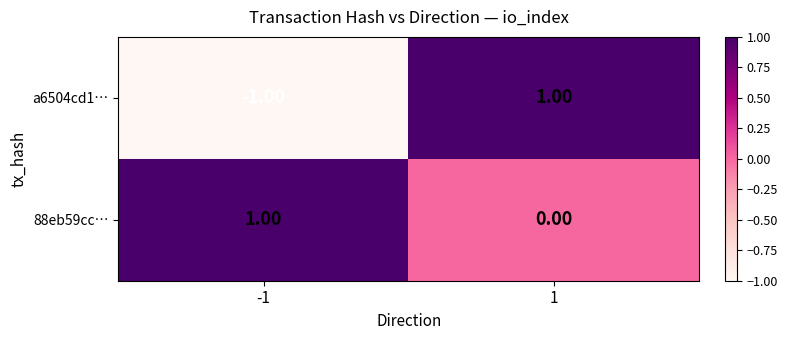

Which series changed the most between -1 and 1?

a6504cd1…